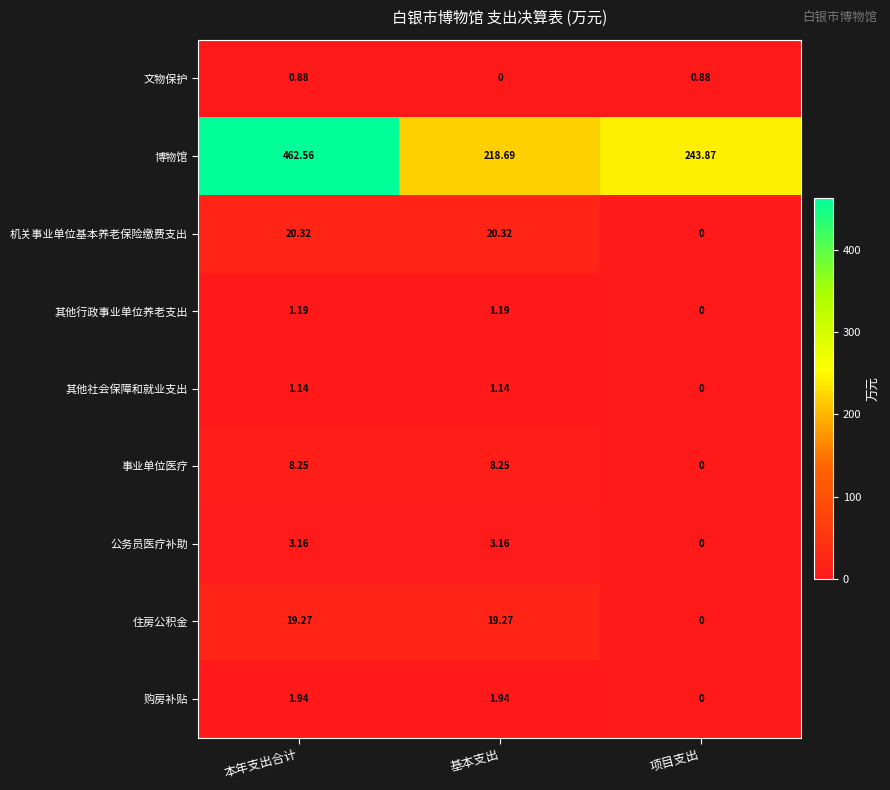

Which series has the widest spread of values?

博物馆